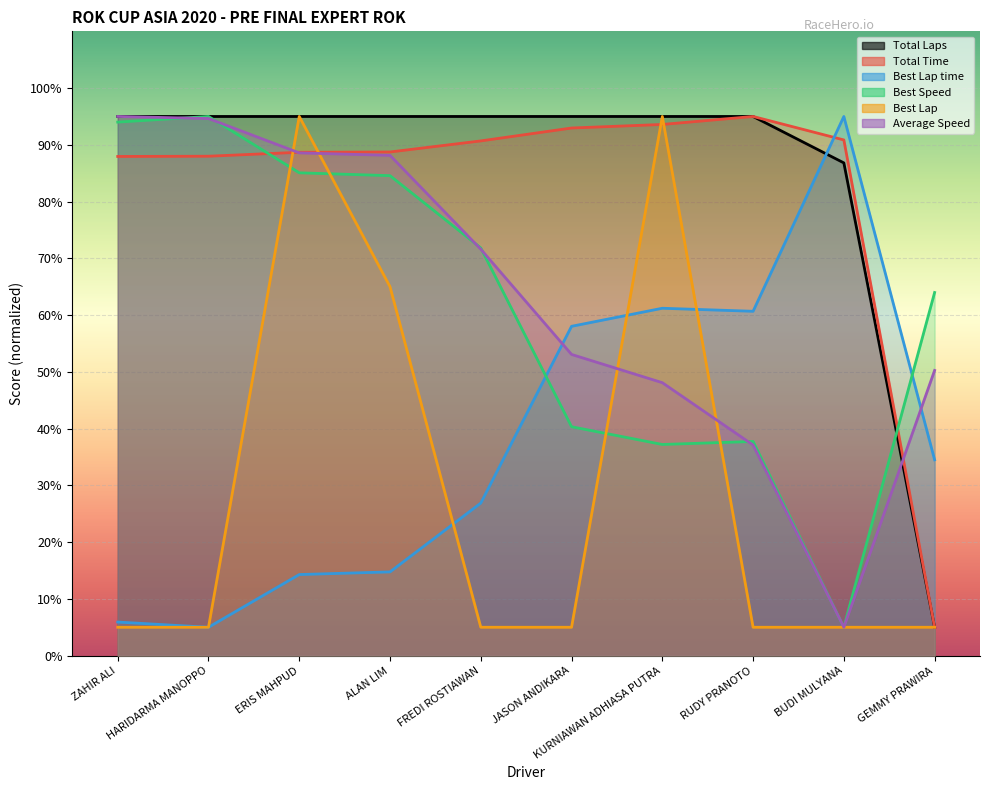

How many lines are shown in the chart?

6